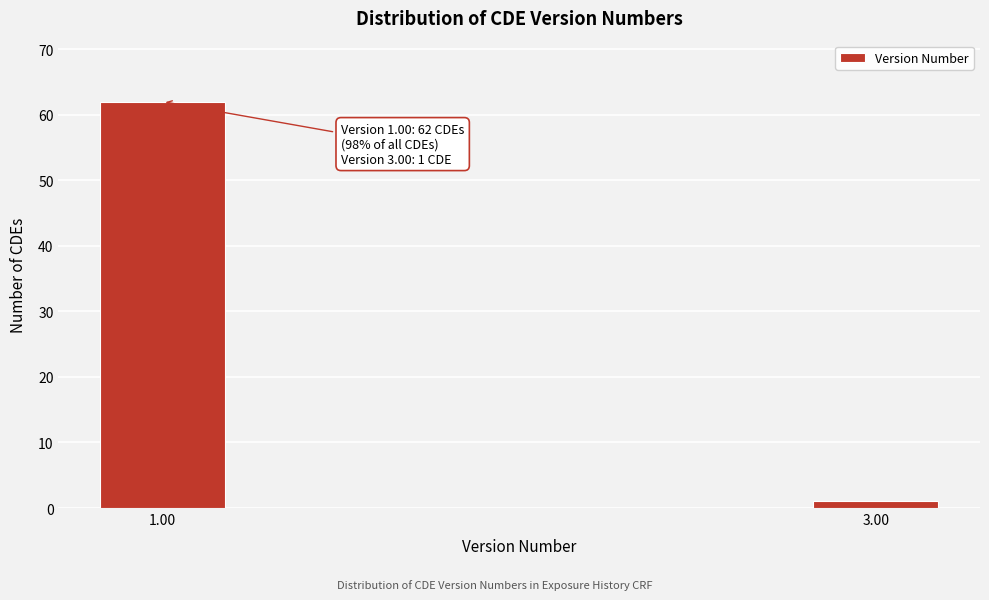

Reading left to right, transcribe all the data shown in this chart.

1.00=62	3.00=1